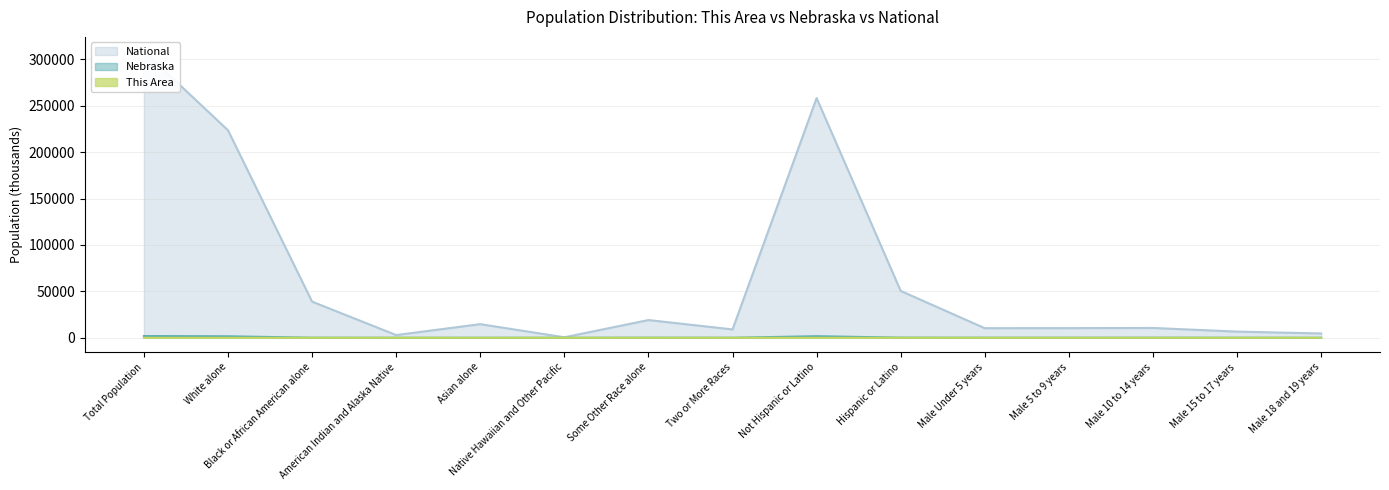

True or false: Nebraska and This Area cross at least once.

False